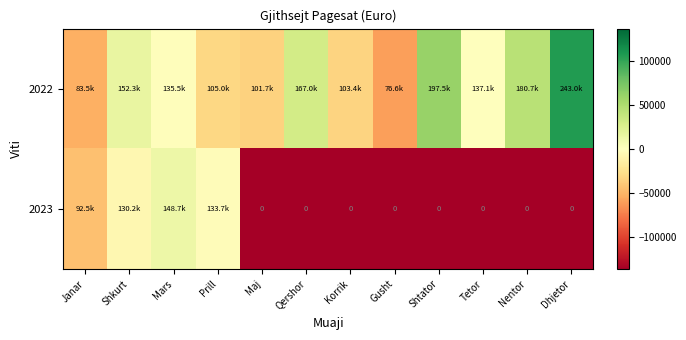

What is the difference between the maximum and minimum values in the 2023 series?

148686.9